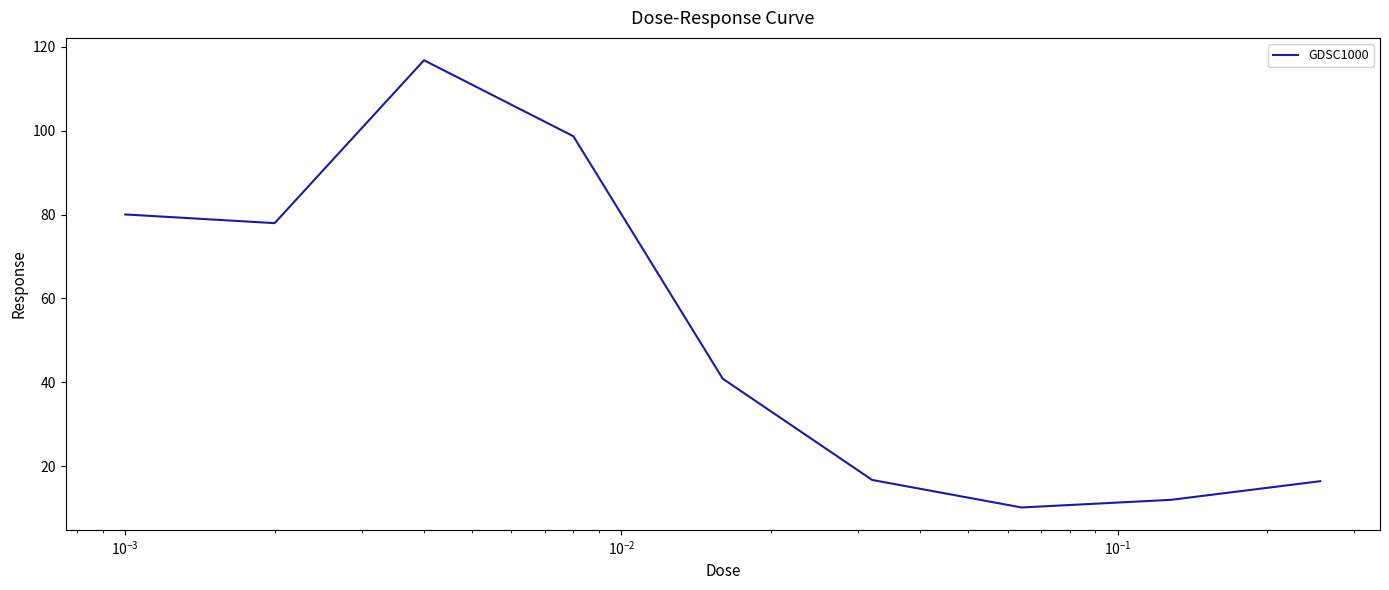

Is this an area chart (filled region under the line)?

No